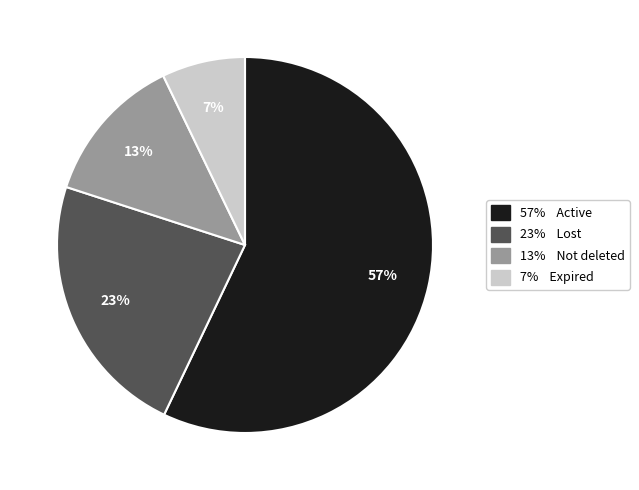

Is there any slice that represents more than half of the pie?

Yes